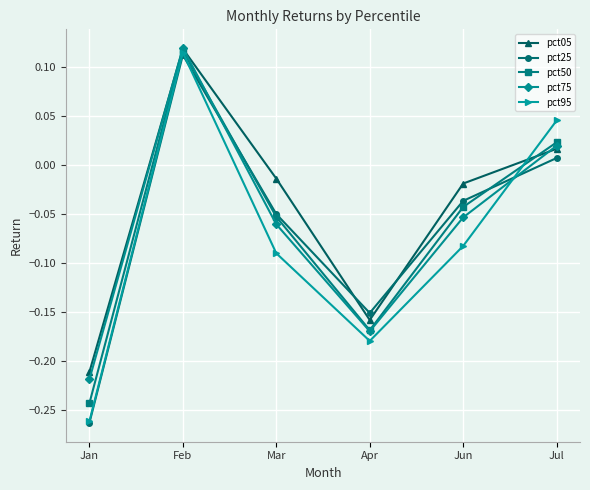

How many values in the pct75 series exceed 0?

2